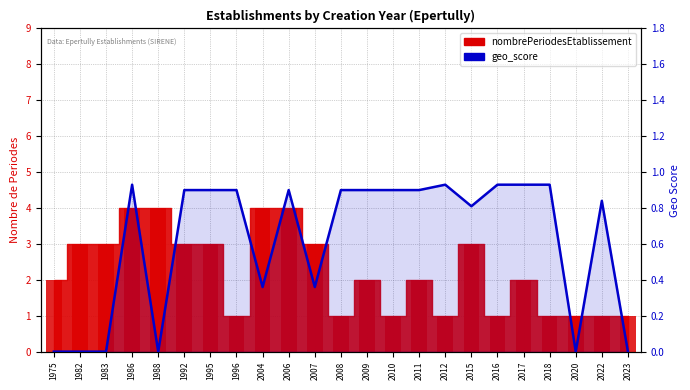

Does the chart contain any negative values?

No